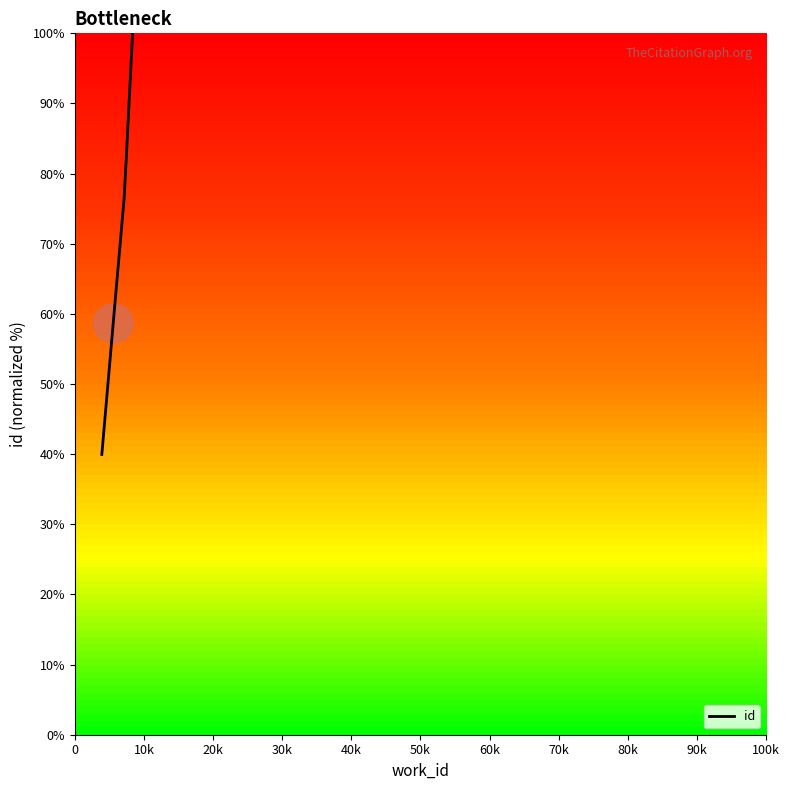

What is the difference between the second highest and minimum values?

42.6